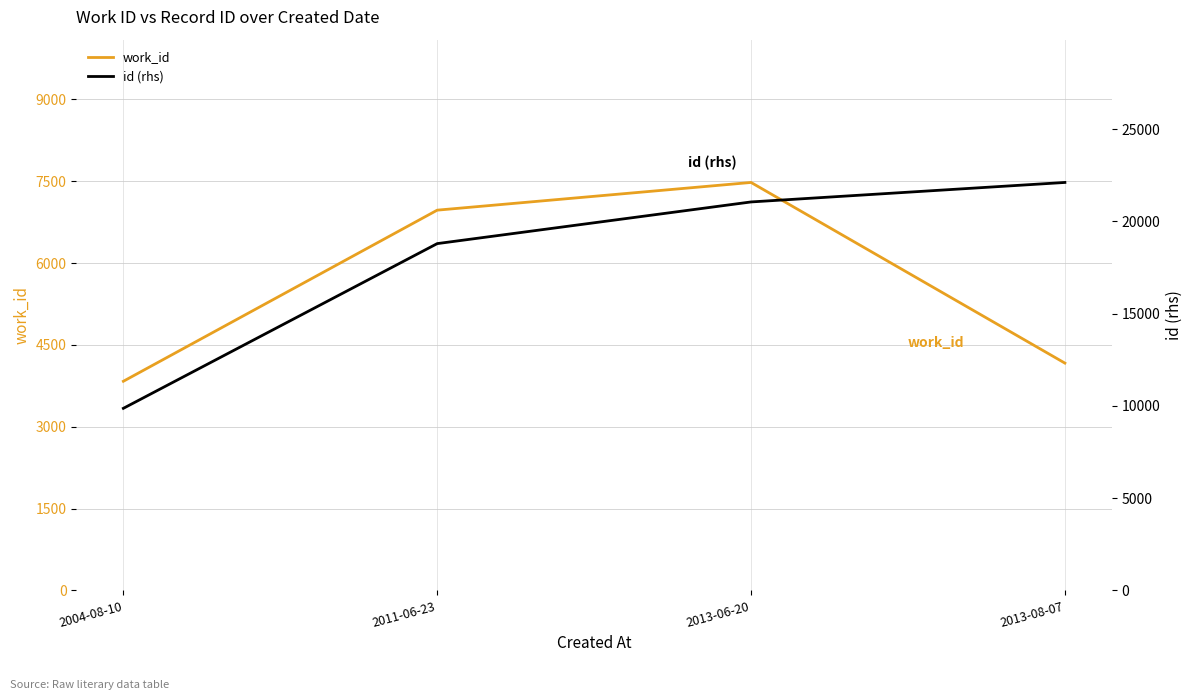

What is the label of the 1st point from the right?

2013-08-07